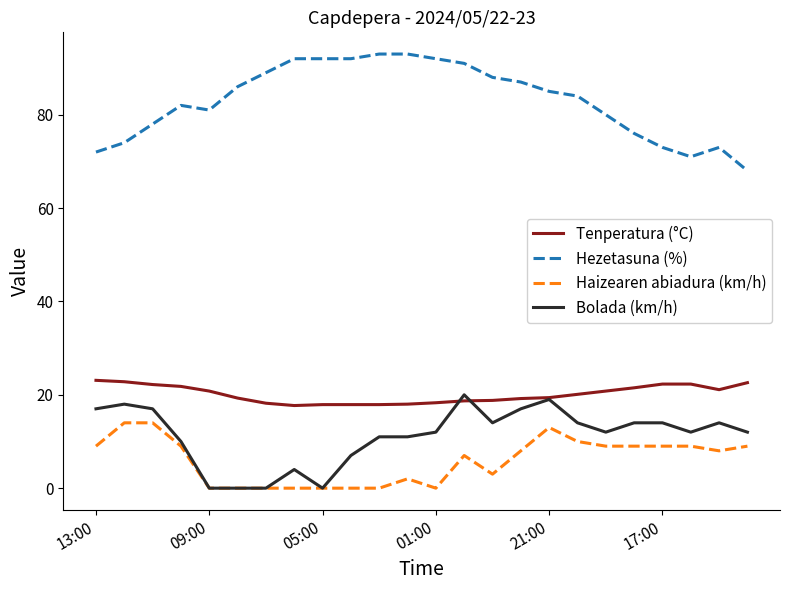

What are all the series names shown in the legend?

Tenperatura (°C), Hezetasuna (%), Haizearen abiadura (km/h), Bolada (km/h)